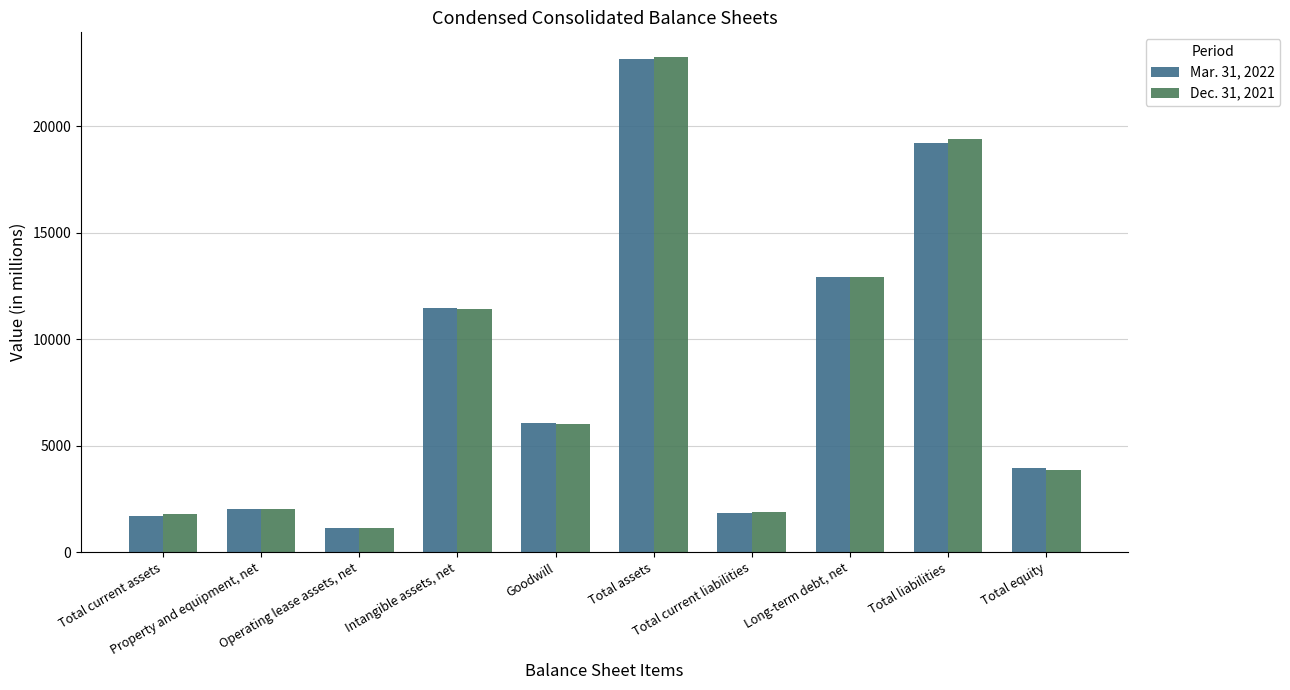

What is the total value across all series at Property and equipment, net?

4058